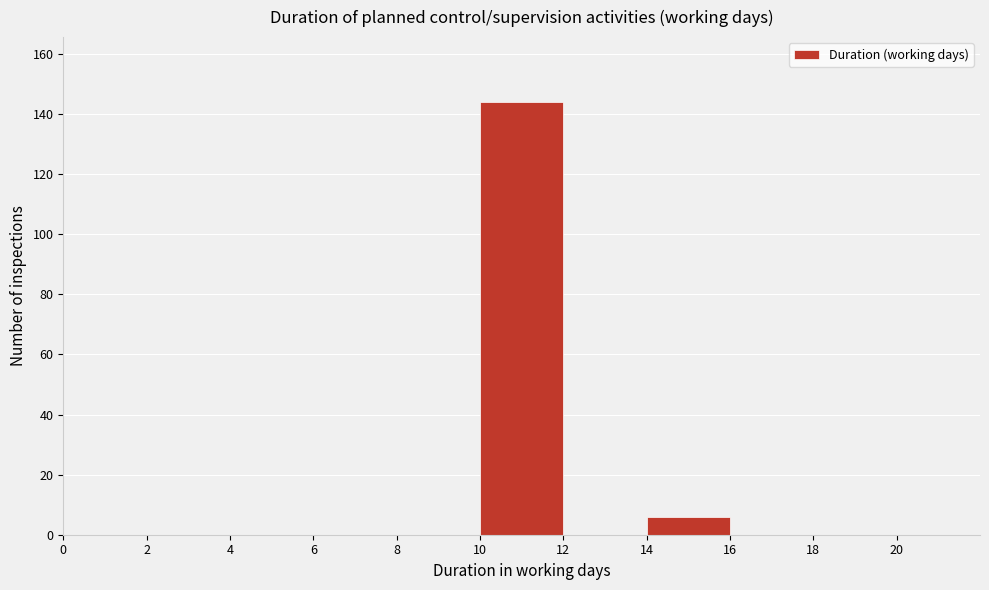

Reading left to right, list every bar in this chart as the range it spans on the x-axis followed by its height. The values are not printed on the chart, so give them approximately, as read against the axis.

0 to 2: 0
2 to 4: 0
4 to 6: 0
6 to 8: 0
8 to 10: 0
10 to 12: 144
12 to 14: 0
14 to 16: 6
16 to 18: 0
18 to 20: 0